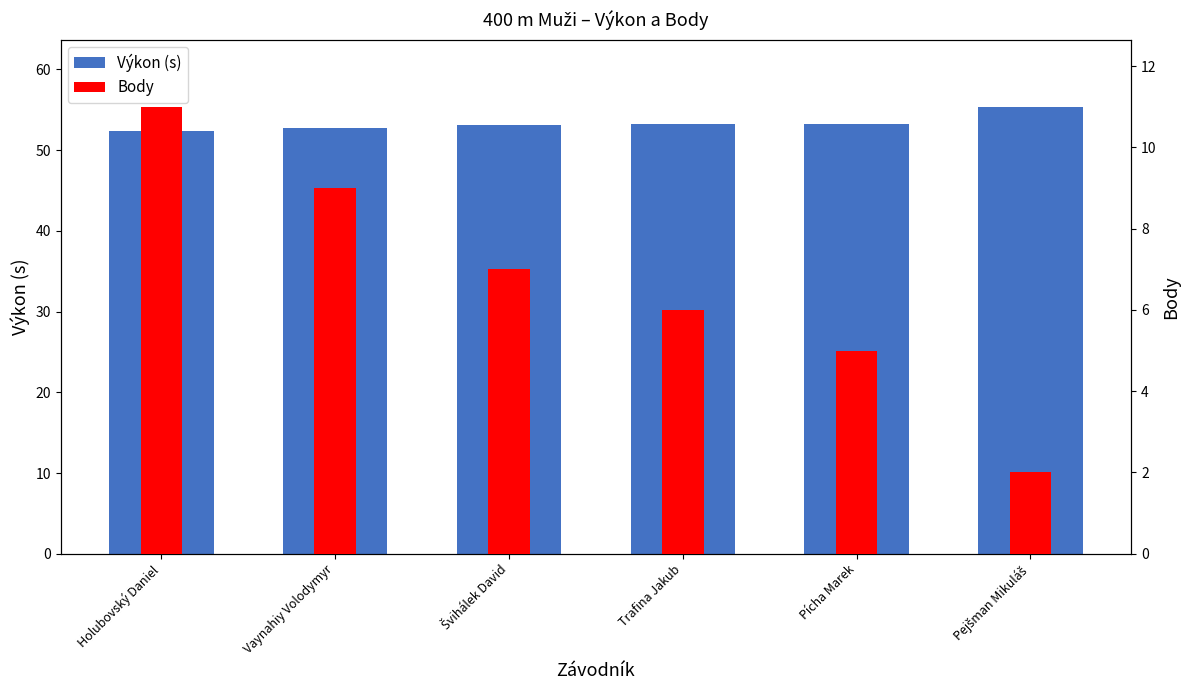

Reading right to left, what are all the values shown in this chart?

Výkon (s): 55.4	53.2	53.2	53.1	52.8	52.4
Body: 2.0	5.0	6.0	7.0	9.0	11.0